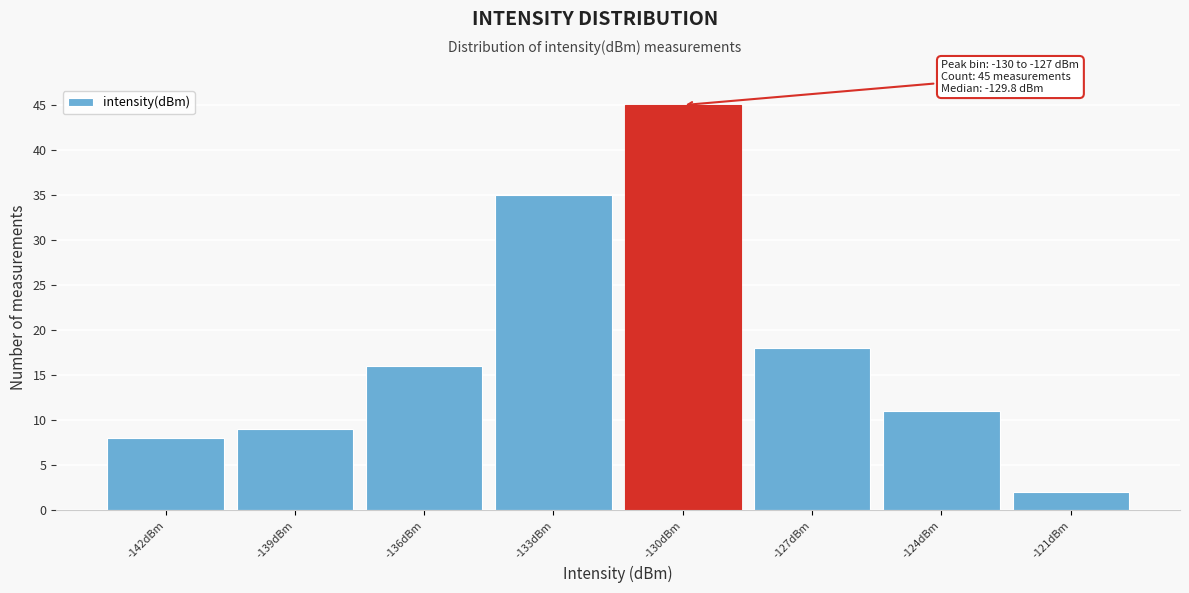

Reading left to right, extract all data points from this chart.

8	9	16	35	45	18	11	2